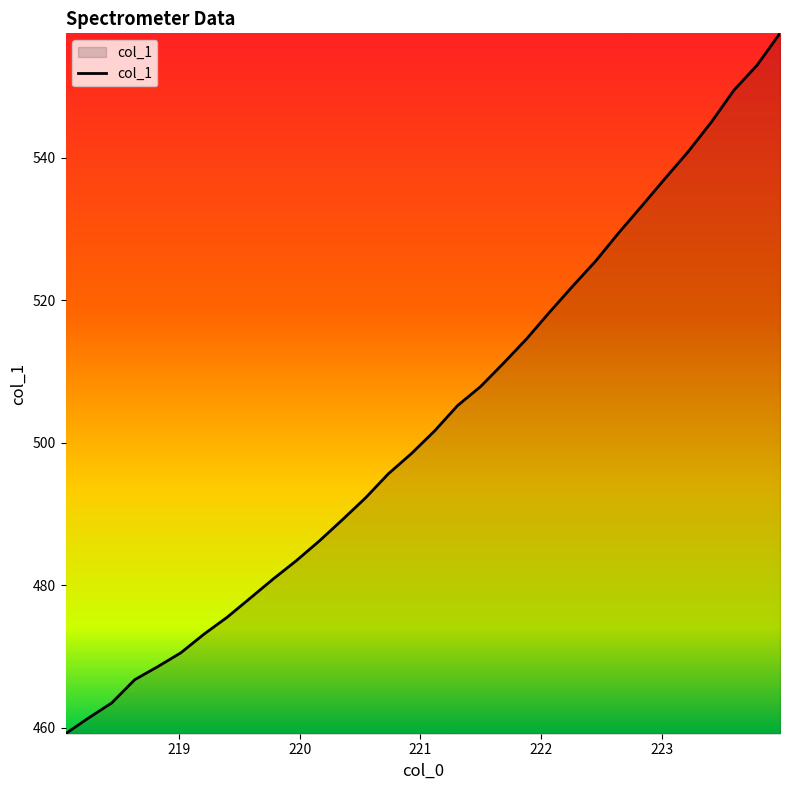

Does the chart have visible grid lines?

No